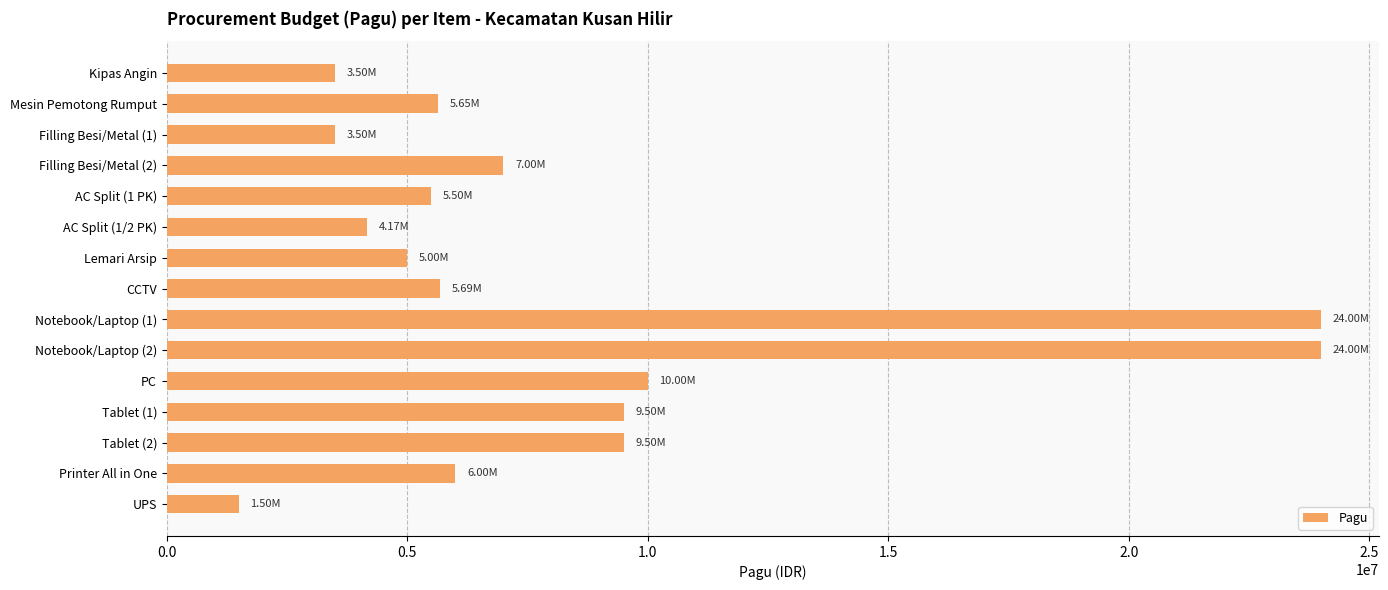

What is the difference between the maximum and minimum values?

22500000